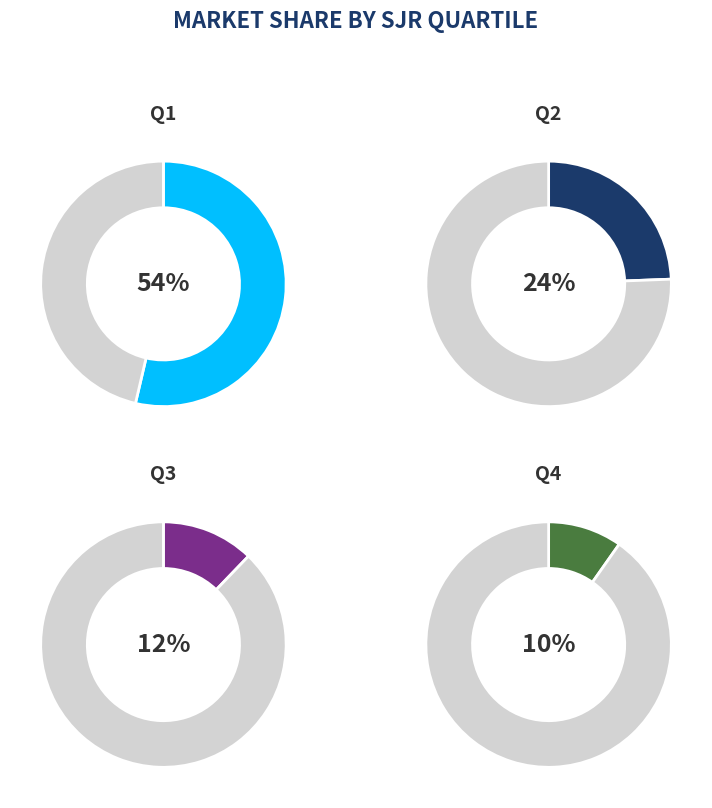

Does Q1 represent more than half of the total?

Yes